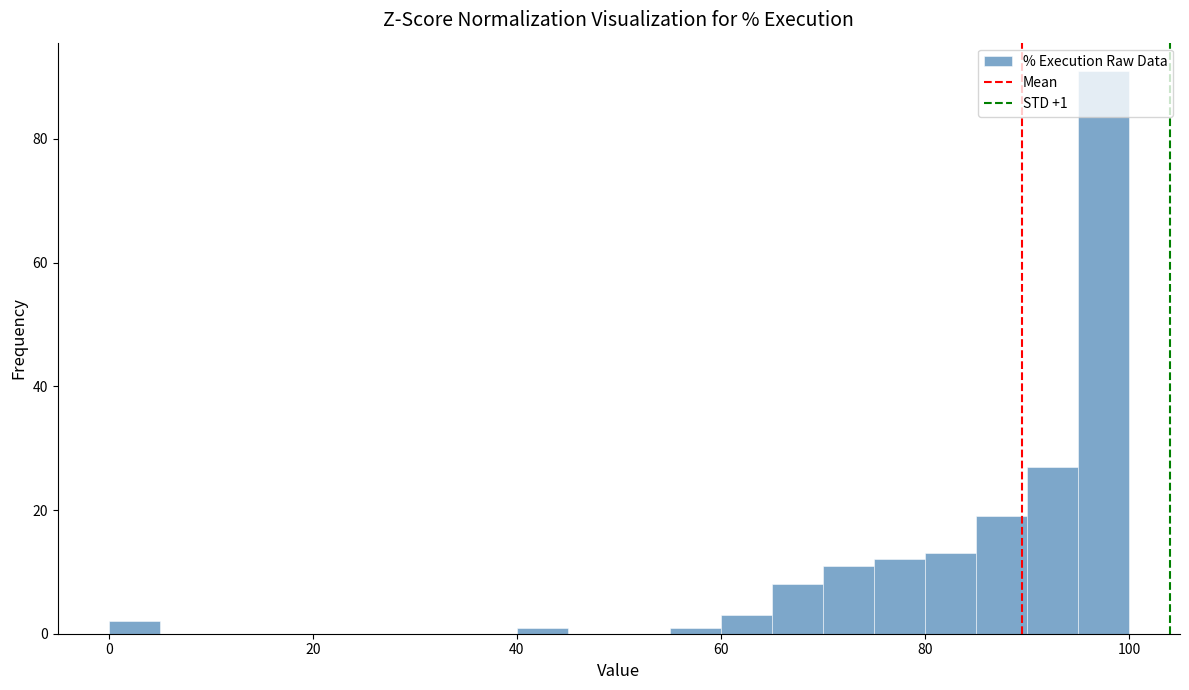

Around what value on the x-axis is the tallest bar? Give the approximate position of its centre, as read against the axis.

98